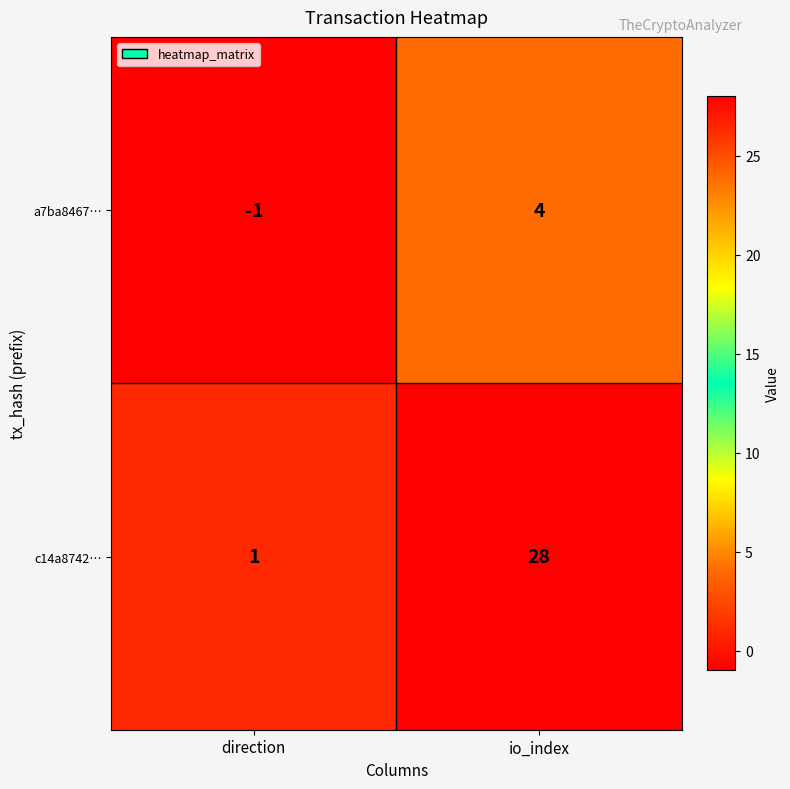

Where is a7ba8467… nearest to the value 1?

direction